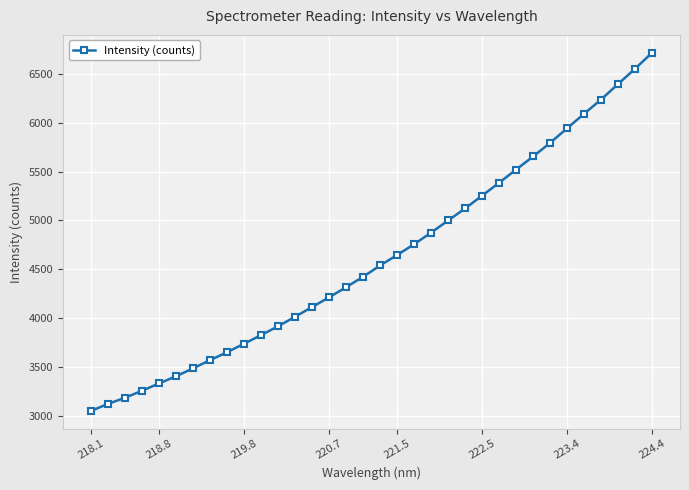

What is the minimum value shown in the chart?

3049.1